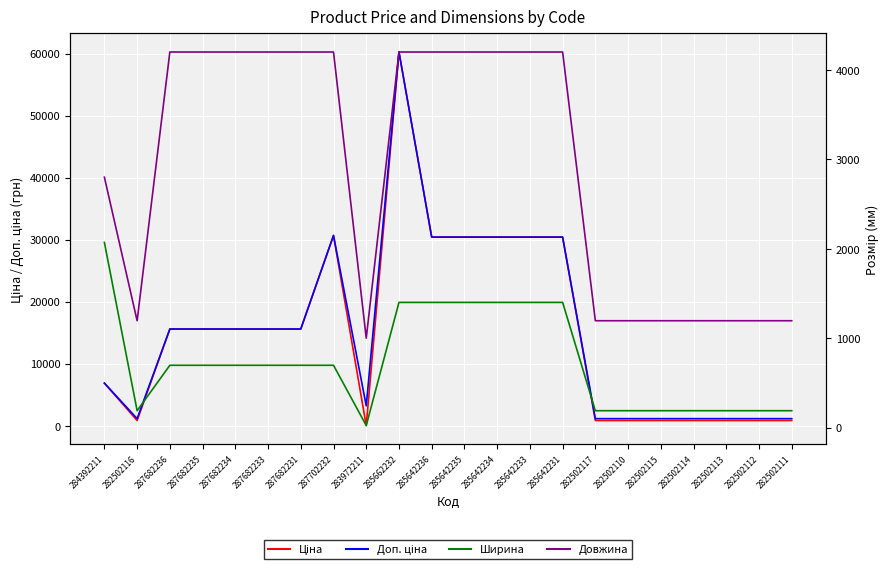

At how many categories does at least one series exceed 18087?

7